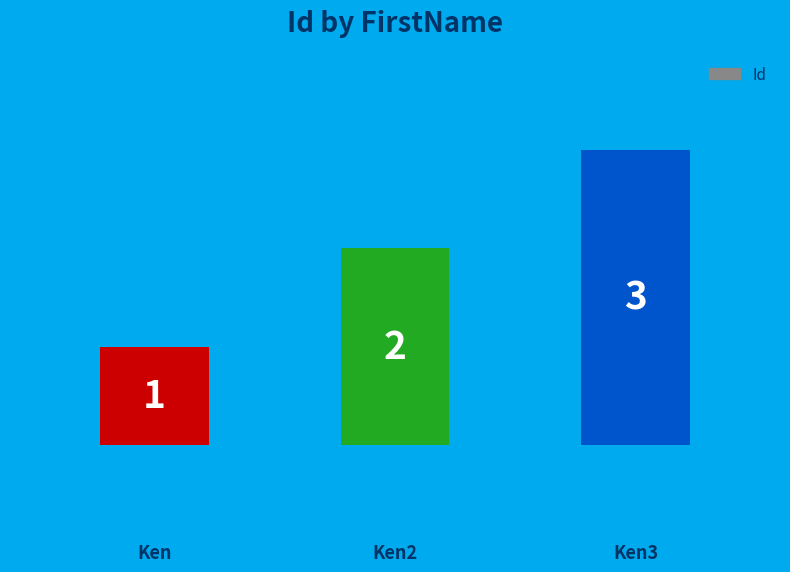

What is the value of the 3rd bar from the left?

3